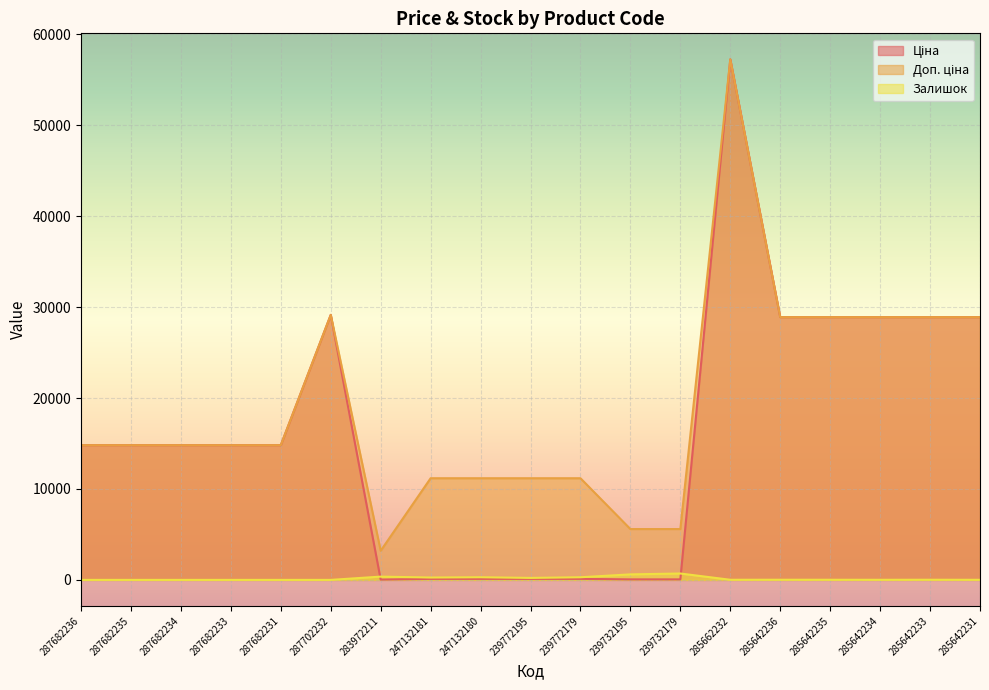

How many values in the Залишок series exceed 14?

9